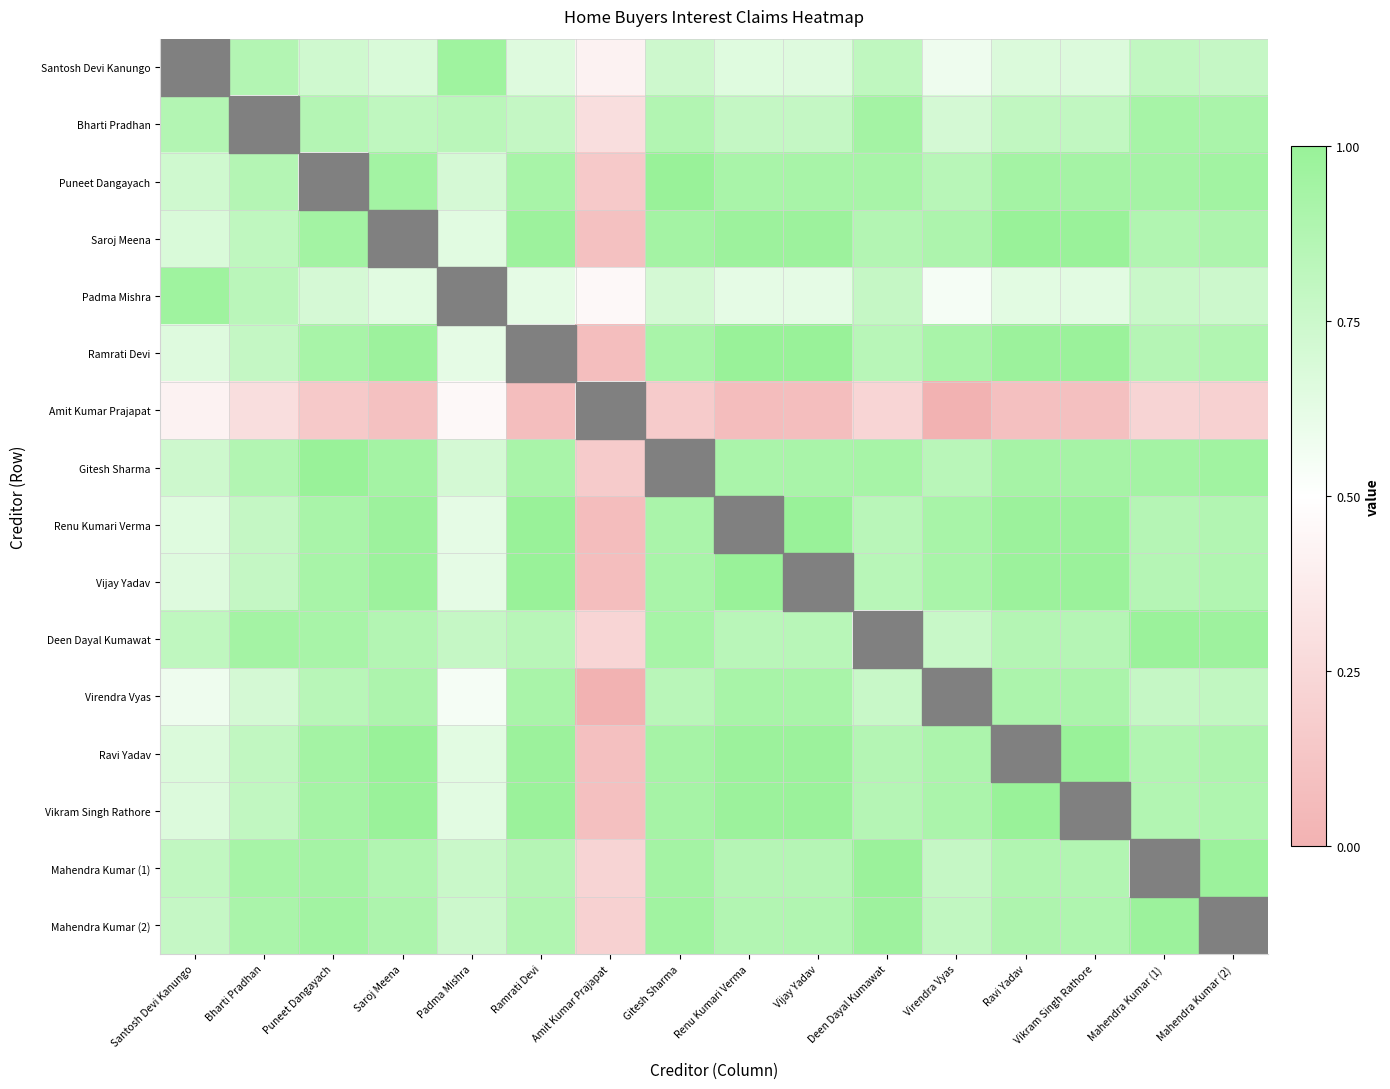

At which label does Ravi Yadav reach its peak?

Vikram Singh Rathore